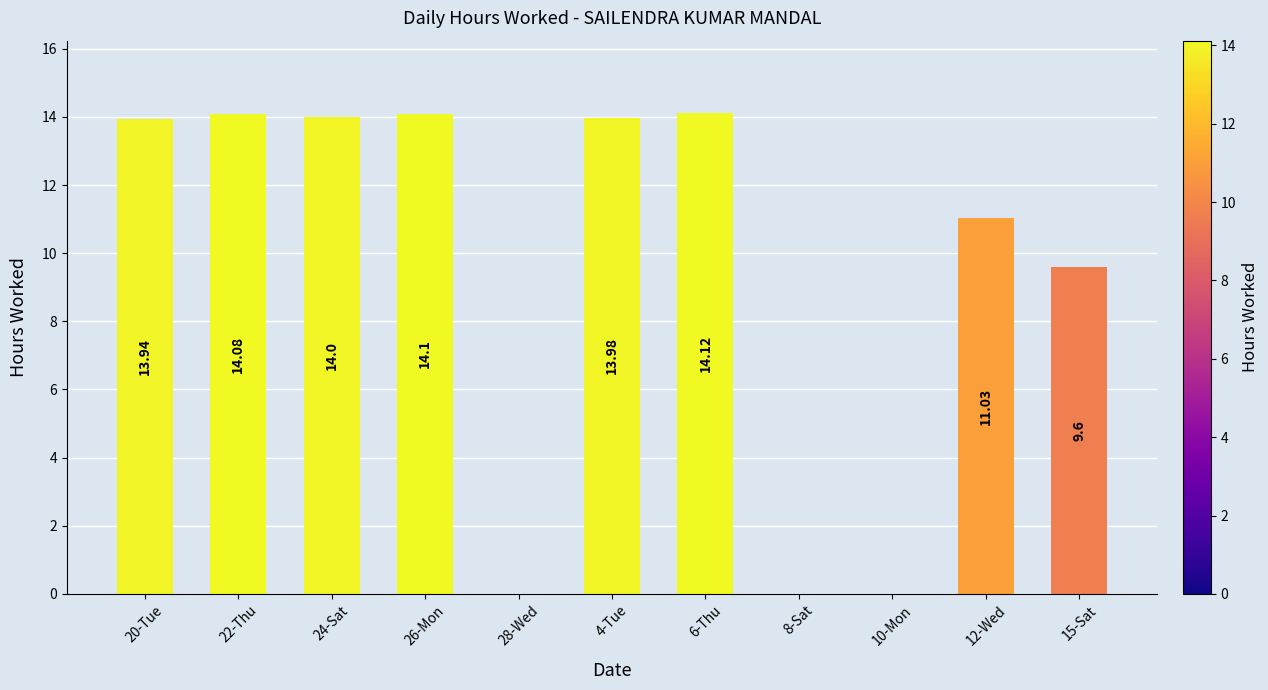

What is the change in value from 24-Sat to 12-Wed?

-3.0